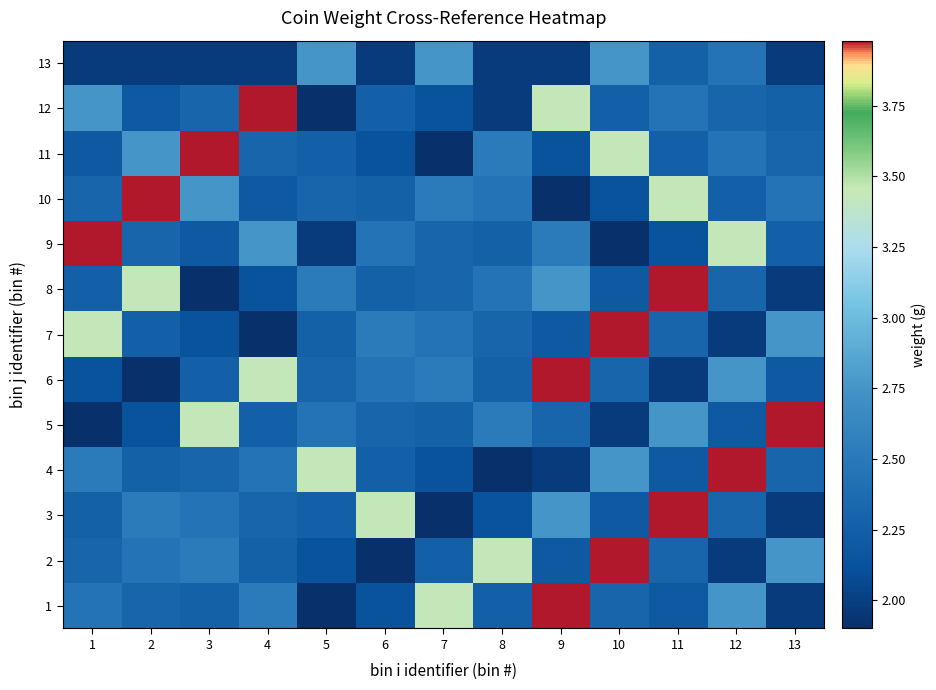

Which series has the largest total across all categories?

10